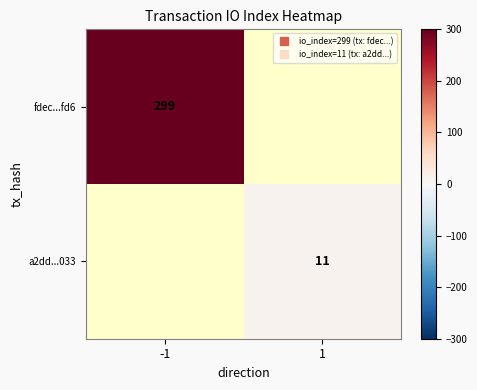

Is it true that fdec...fd6 equals 393.9 at -1?

False